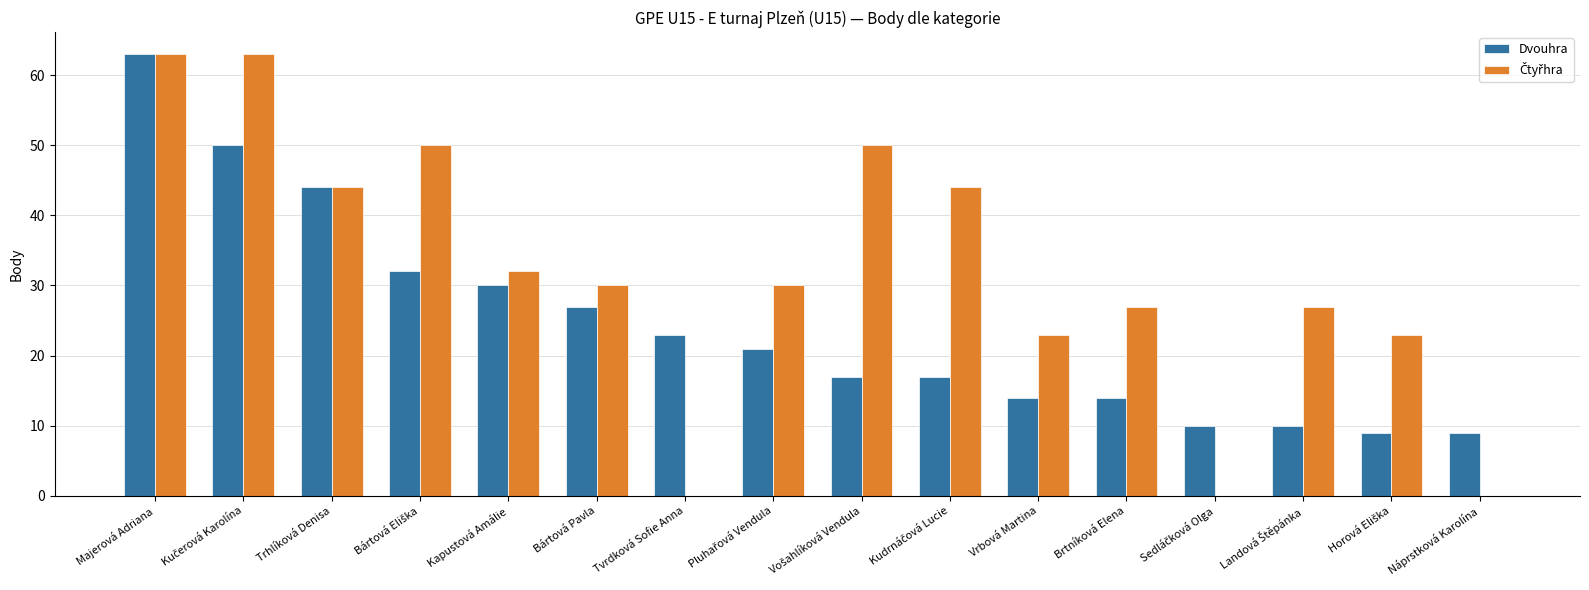

The Dvouhra series shows 9 at Náprstková Karolína. True or false?

True